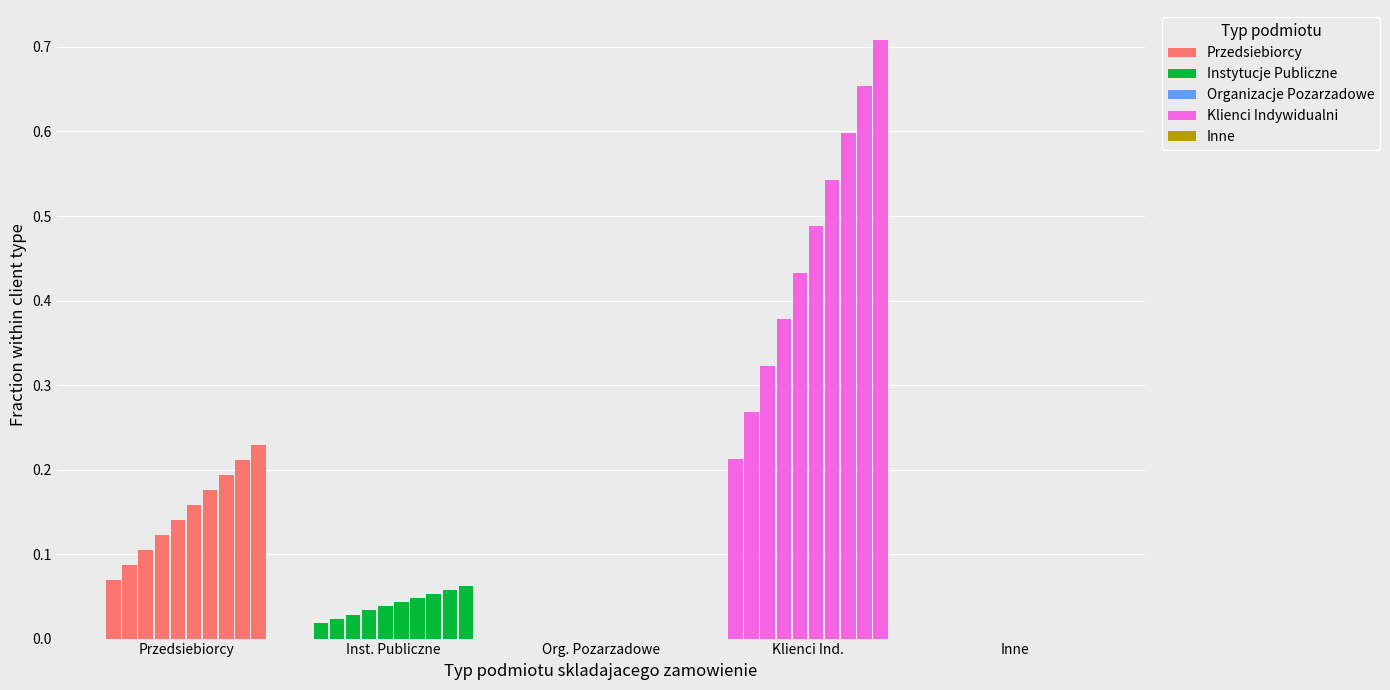

Are the bars horizontal?

No